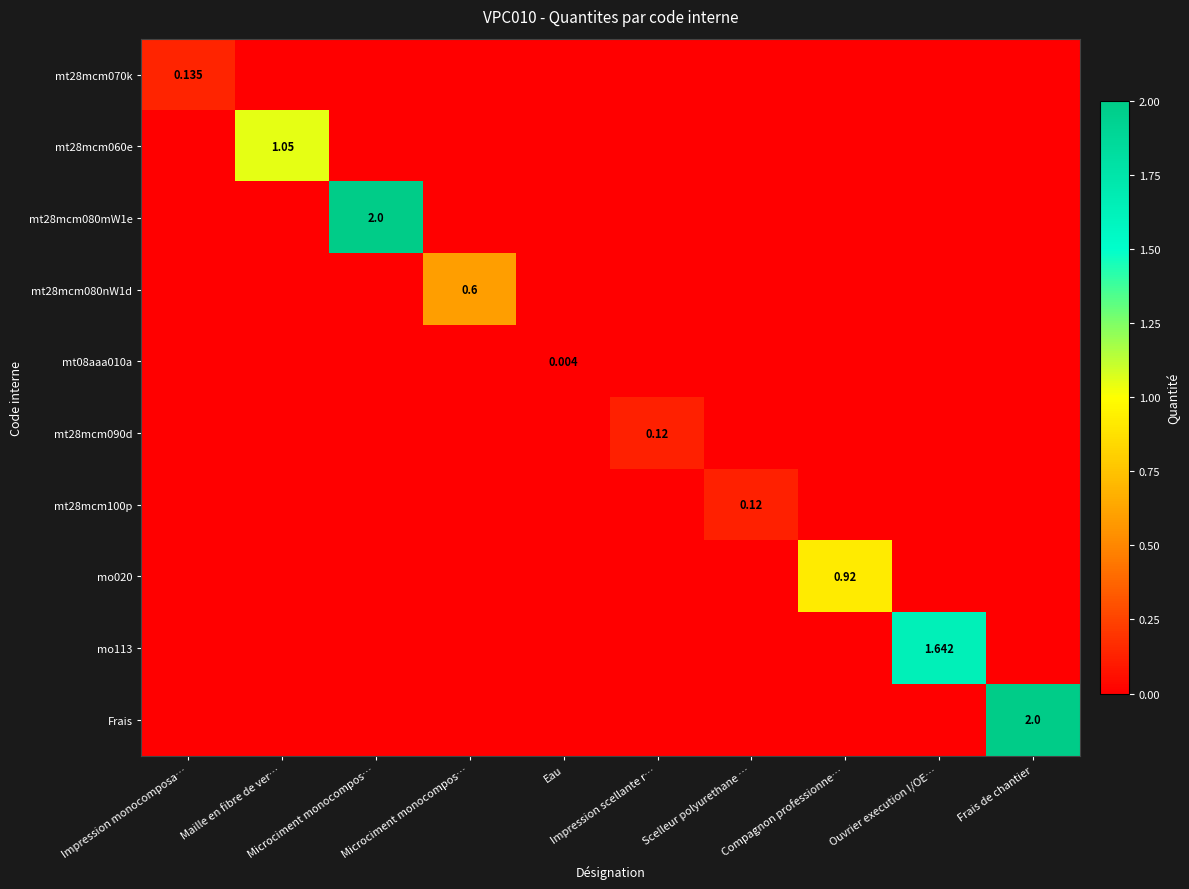

Which category has the lowest value in the mt08aaa010a series?

Impression monocomposa…